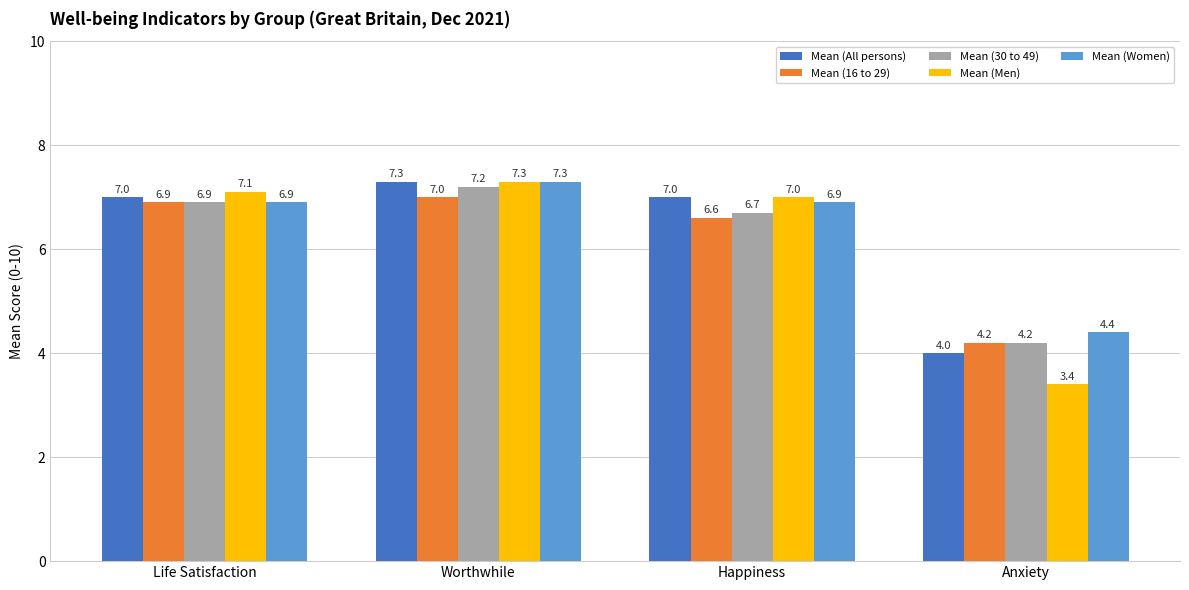

What is the spread (max minus min) of values at Life Satisfaction?

0.2